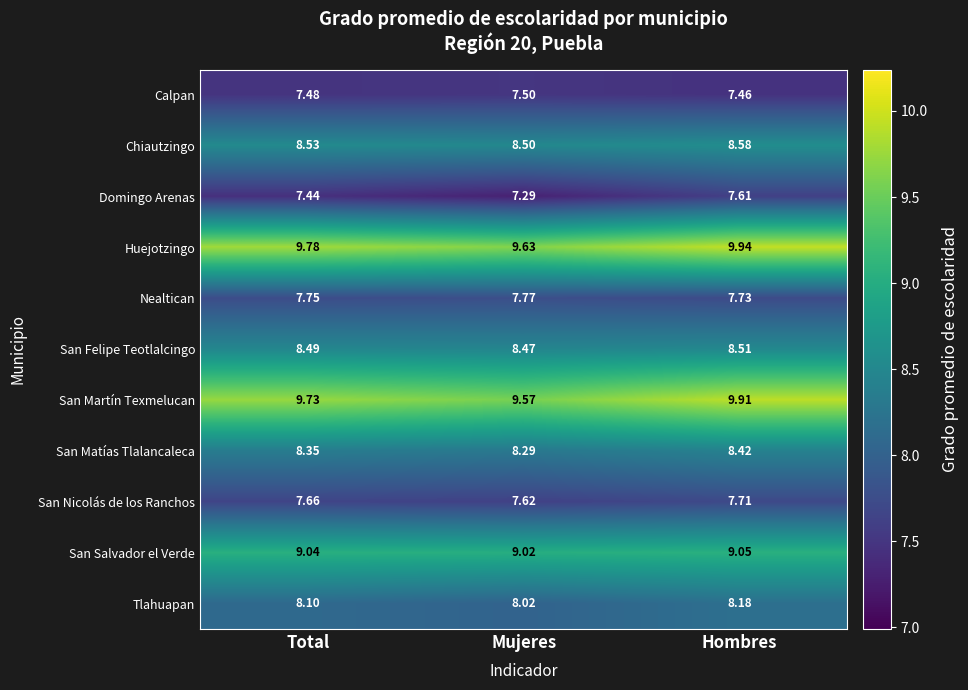

Is the value of Chiautzingo at Hombres greater than the value of San Felipe Teotlalcingo at Hombres?

Yes